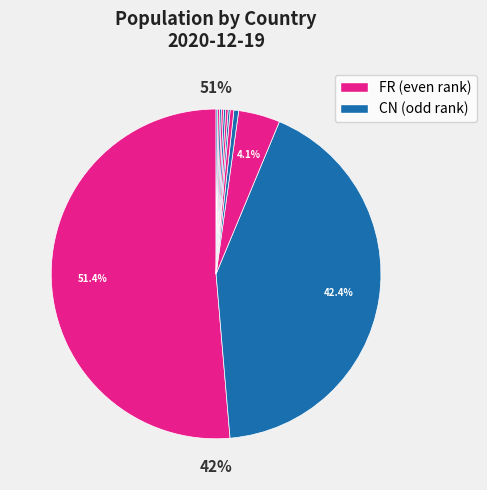

To the nearest percent, what is the average slice percentage?

8%